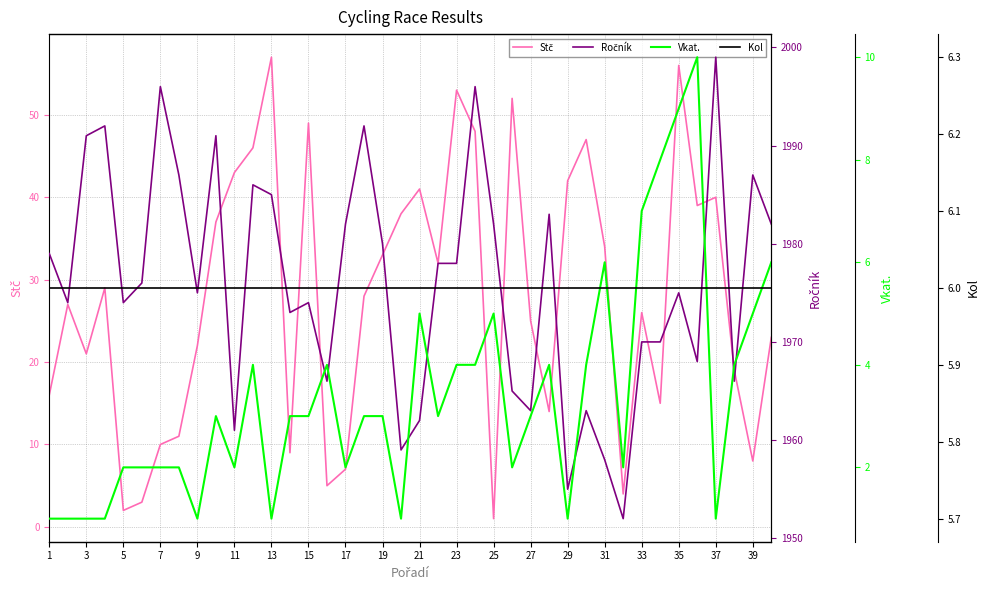

The value of Vkat. at 27 is 4. True or false?

False